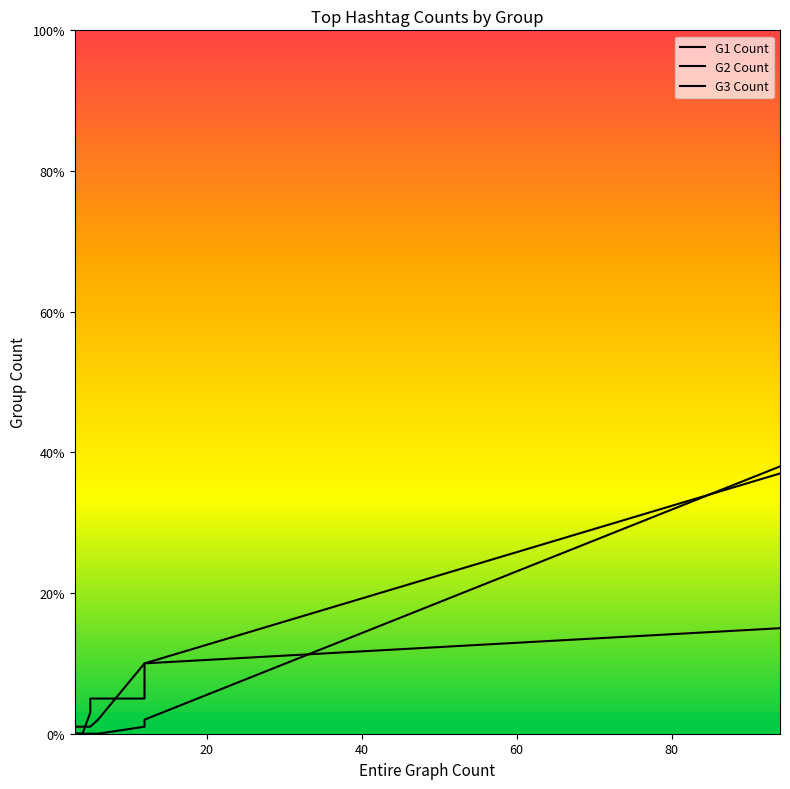

Which category has the lowest value across all series?

4